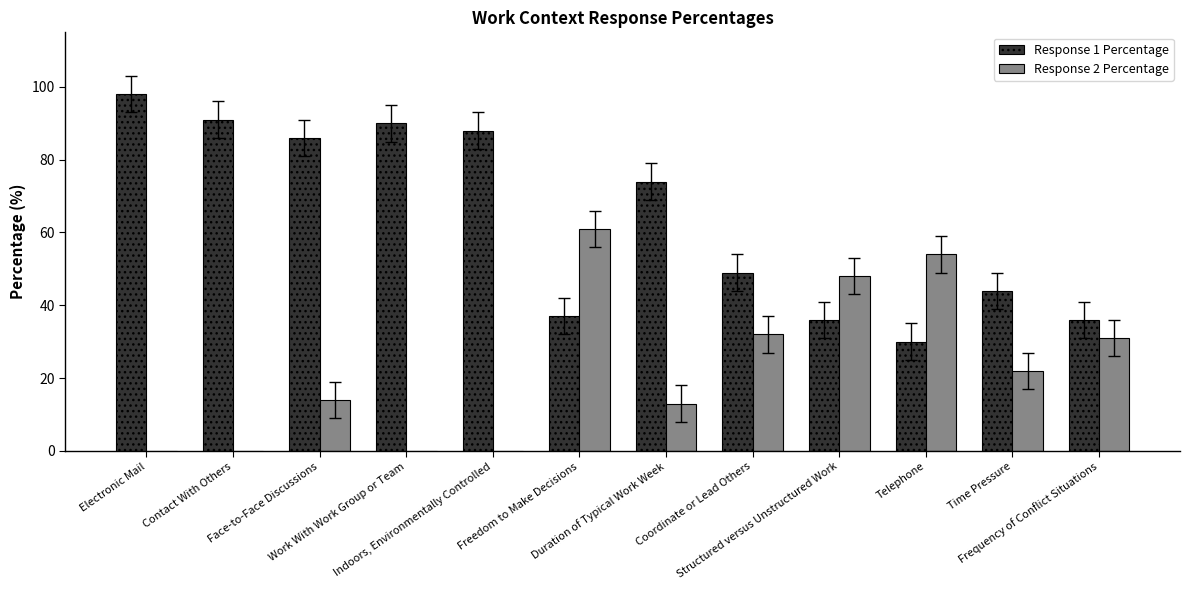

What is the greatest value displayed?

98